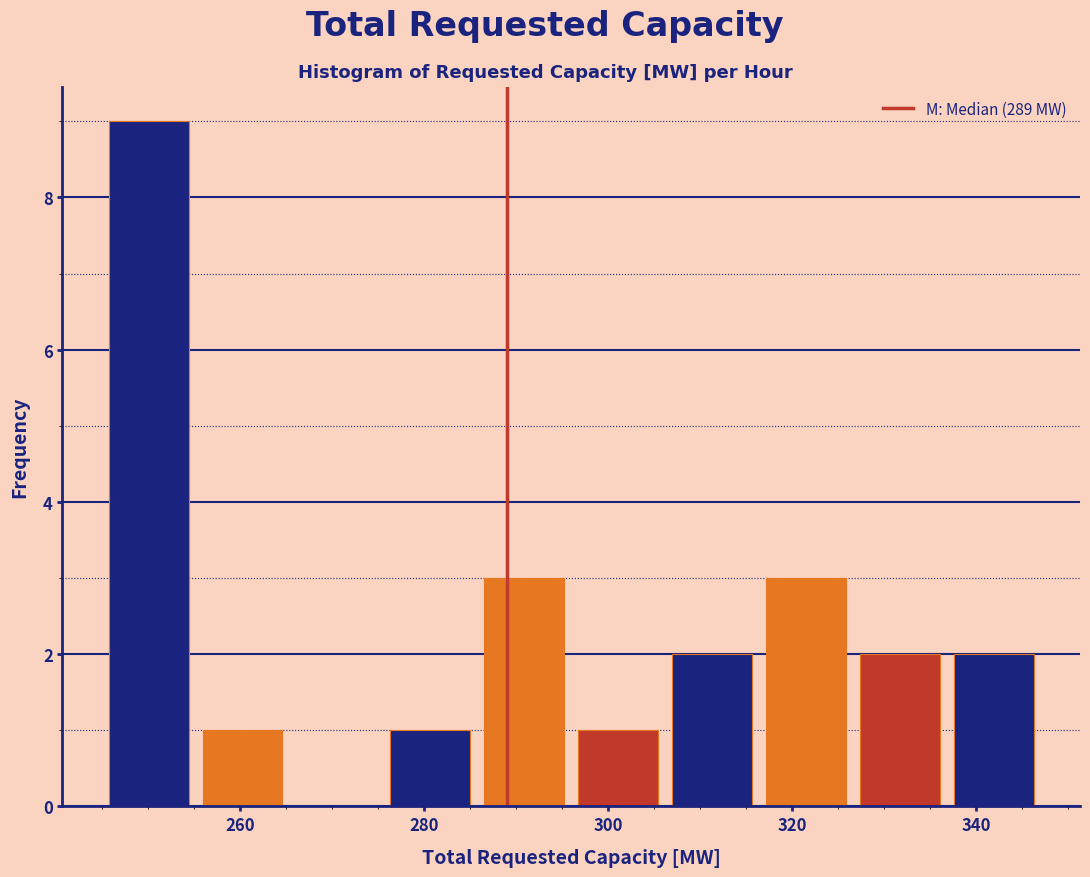

Reading left to right, list every bar in this chart as the range it spans on the x-axis followed by its height. Neither the bar edges nor the heights are printed on the chart, so give them approximately, as read against the axes.

245.0 to 255.2: 9
255.2 to 265.4: 1
265.4 to 275.6: 0
275.6 to 285.8: 1
285.8 to 296.0: 3
296.0 to 306.2: 1
306.2 to 316.4: 2
316.4 to 326.6: 3
326.6 to 336.8: 2
336.8 to 347.0: 2